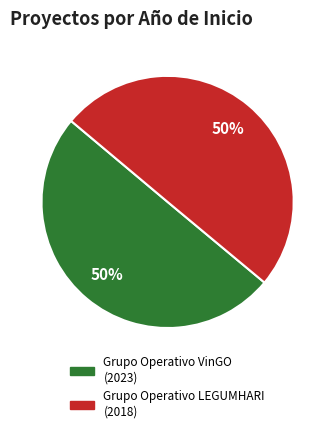

The Grupo Operativo VinGO slice represents 56% of the pie. True or false?

False